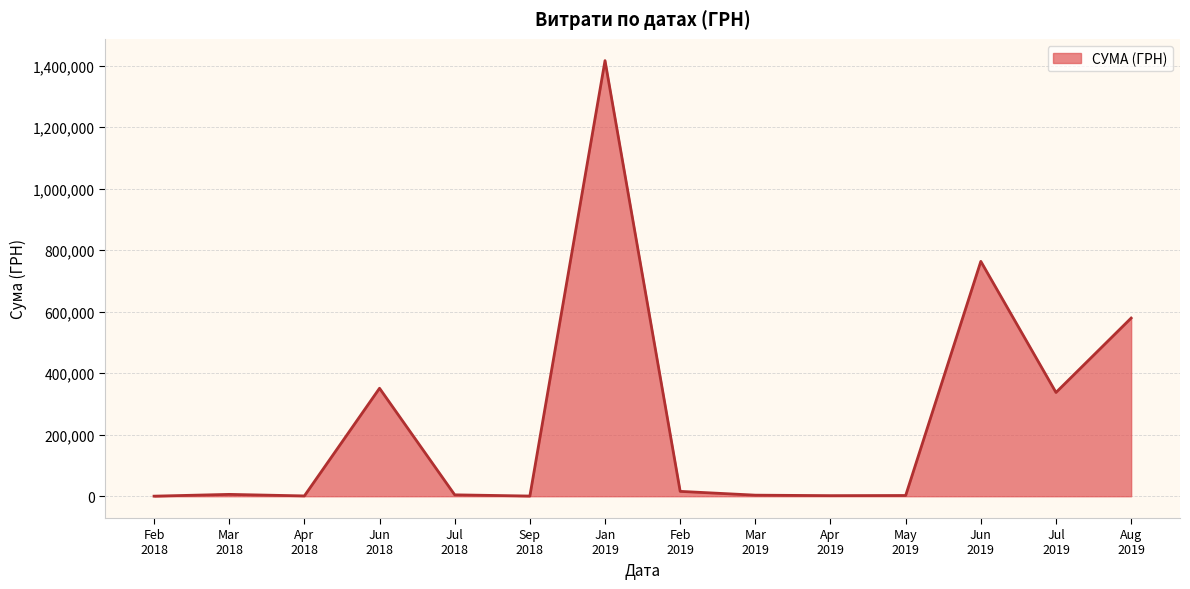

What is the maximum value shown in the chart?

1416439.6